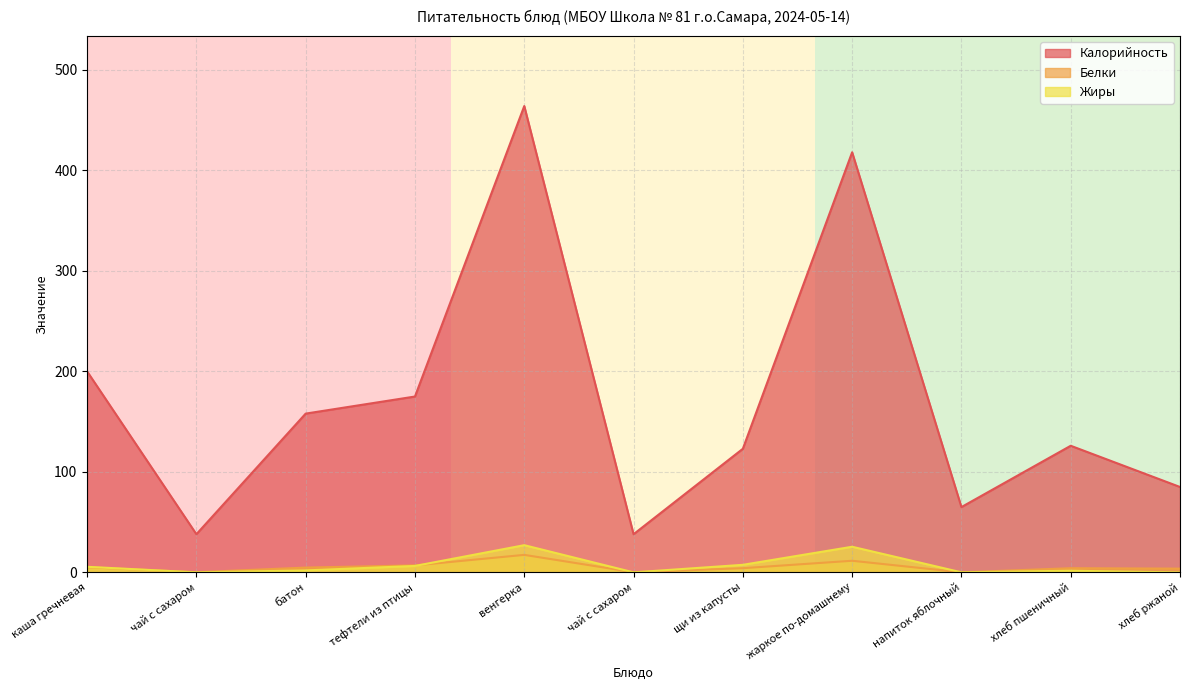

What are all the series names shown in the legend?

Калорийность, Белки, Жиры